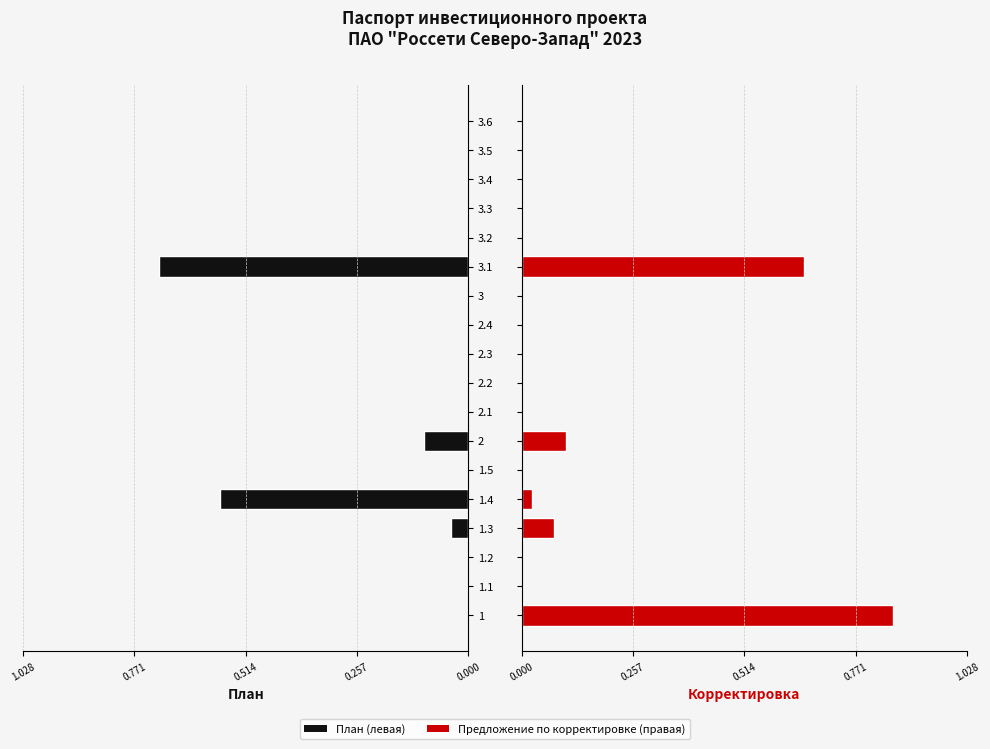

How many groups of bars are there?

18